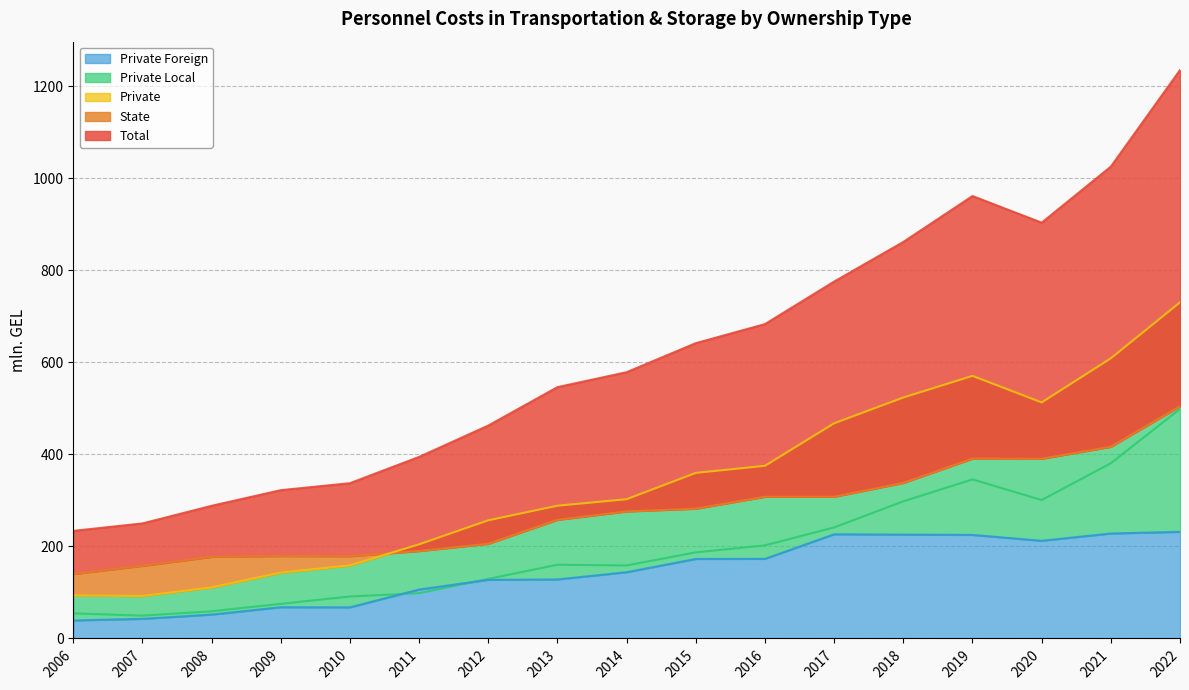

What are all the series names shown in the legend?

Total, State, Private, Private Local, Private Foreign